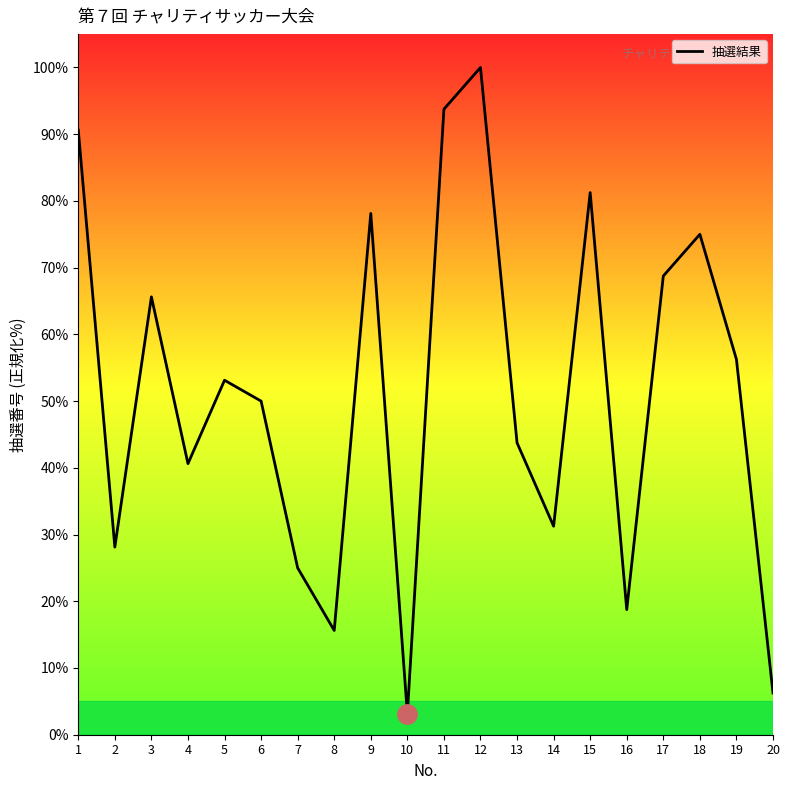

What is the smallest value displayed?

3.1